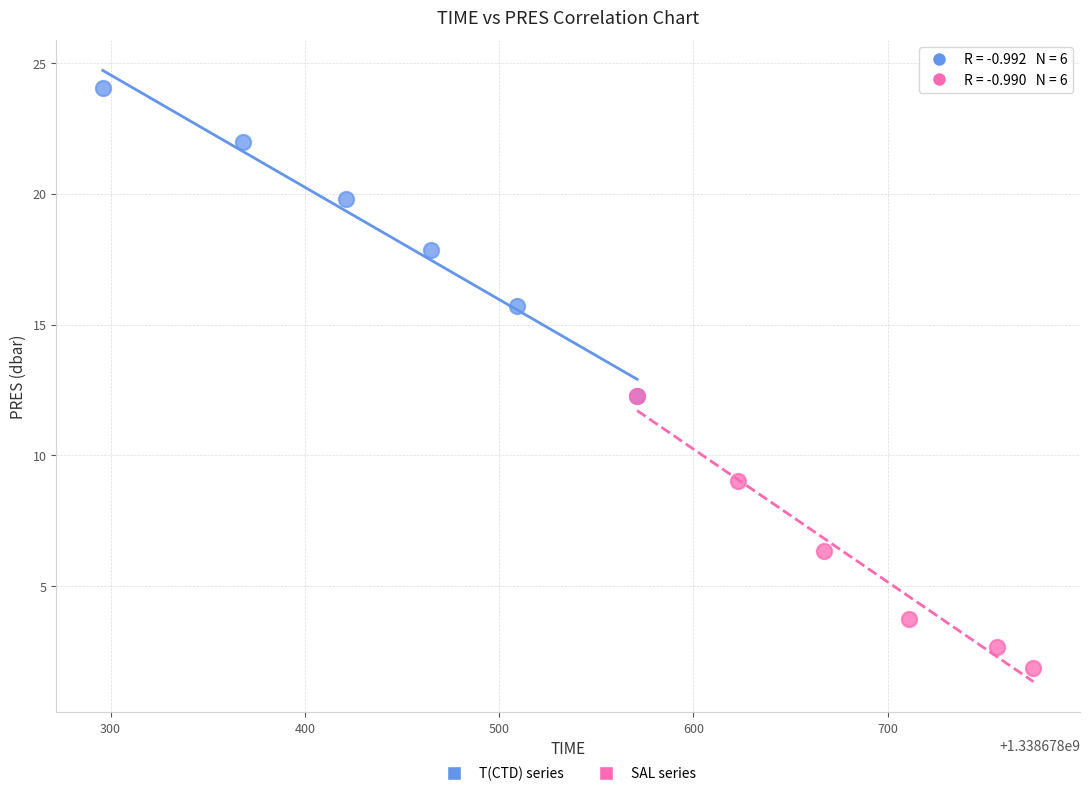

Which series contains the highest Y value?

T(CTD) series